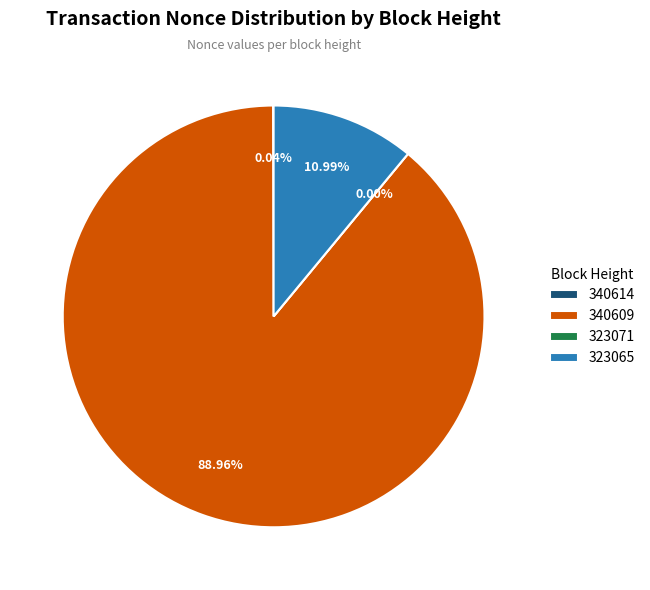

Count the number of slices in the pie.

4